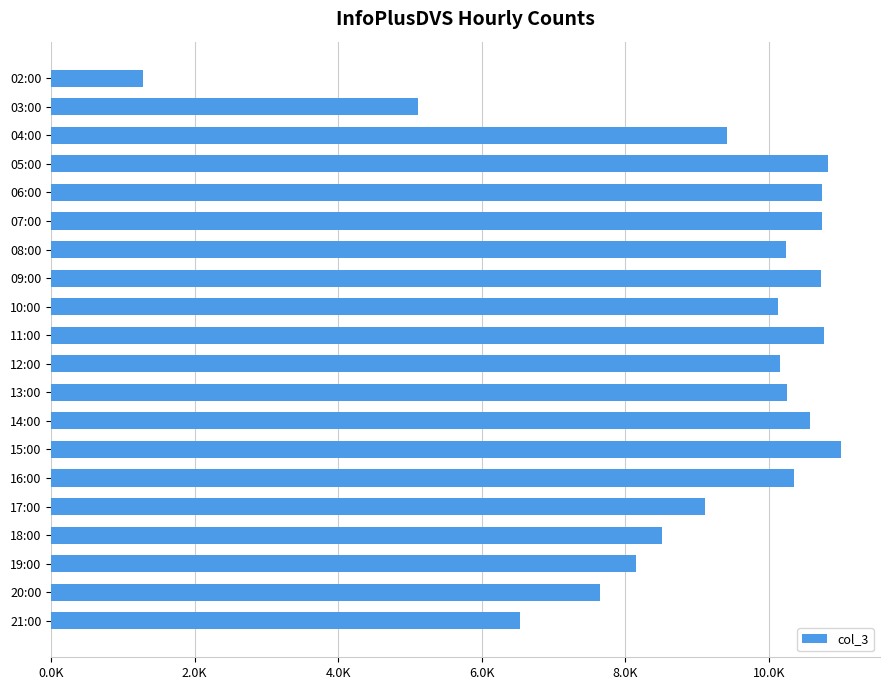

Does the chart contain any negative values?

No